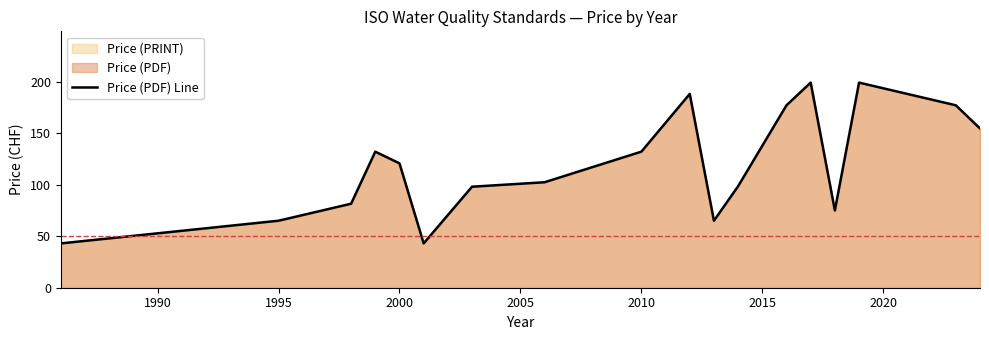

What is the value of the 1st point from the left?

43.0